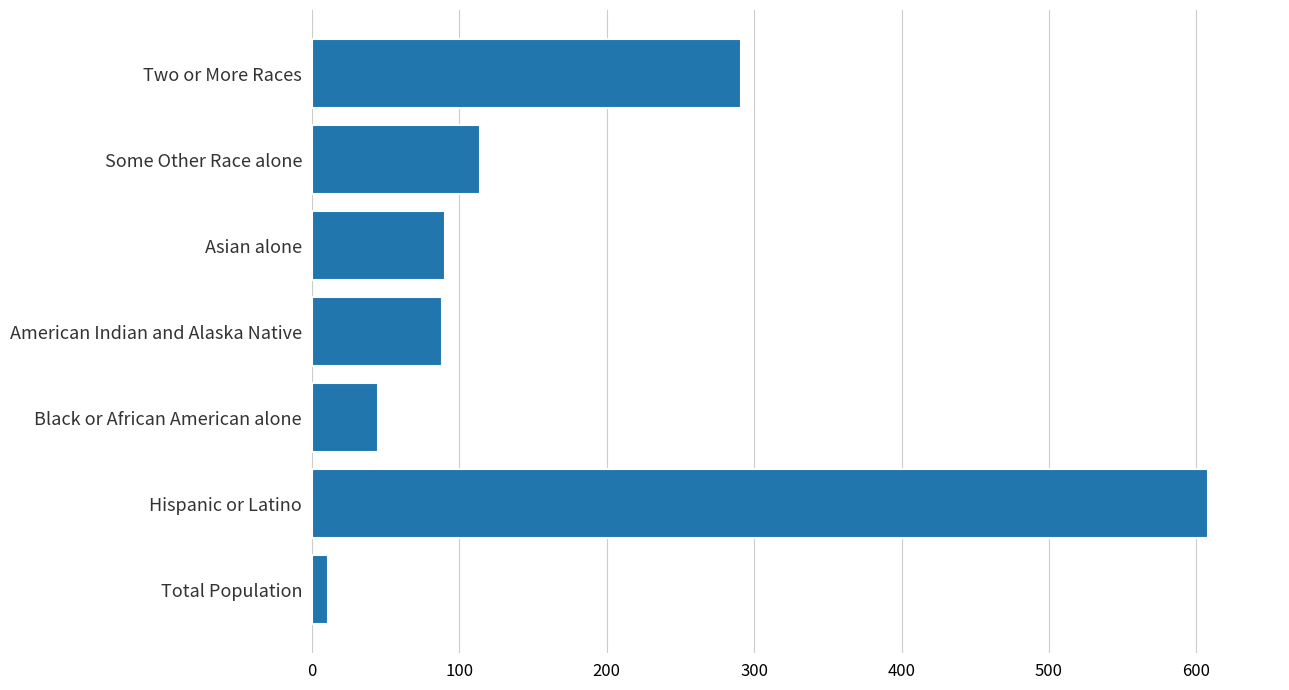

Approximately how many times larger is the value at Hispanic or Latino compared to Asian alone?

6.8